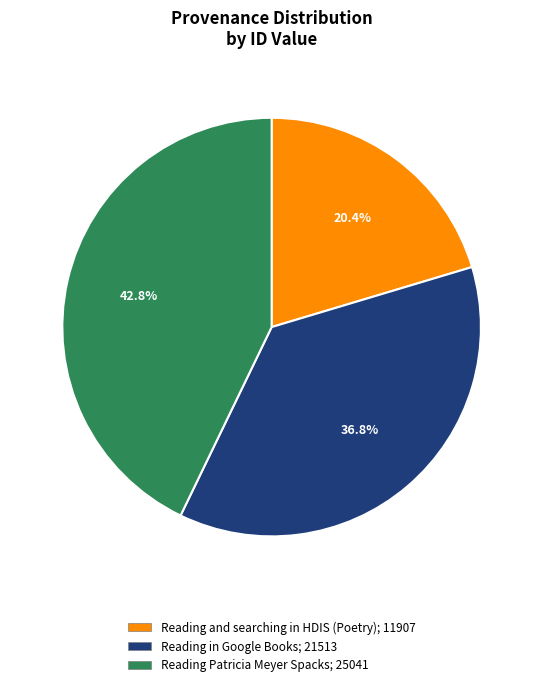

Rank the categories by value from lowest to highest.

Reading and searching in HDIS (Poetry), Reading in Google Books, Reading Patricia Meyer Spacks